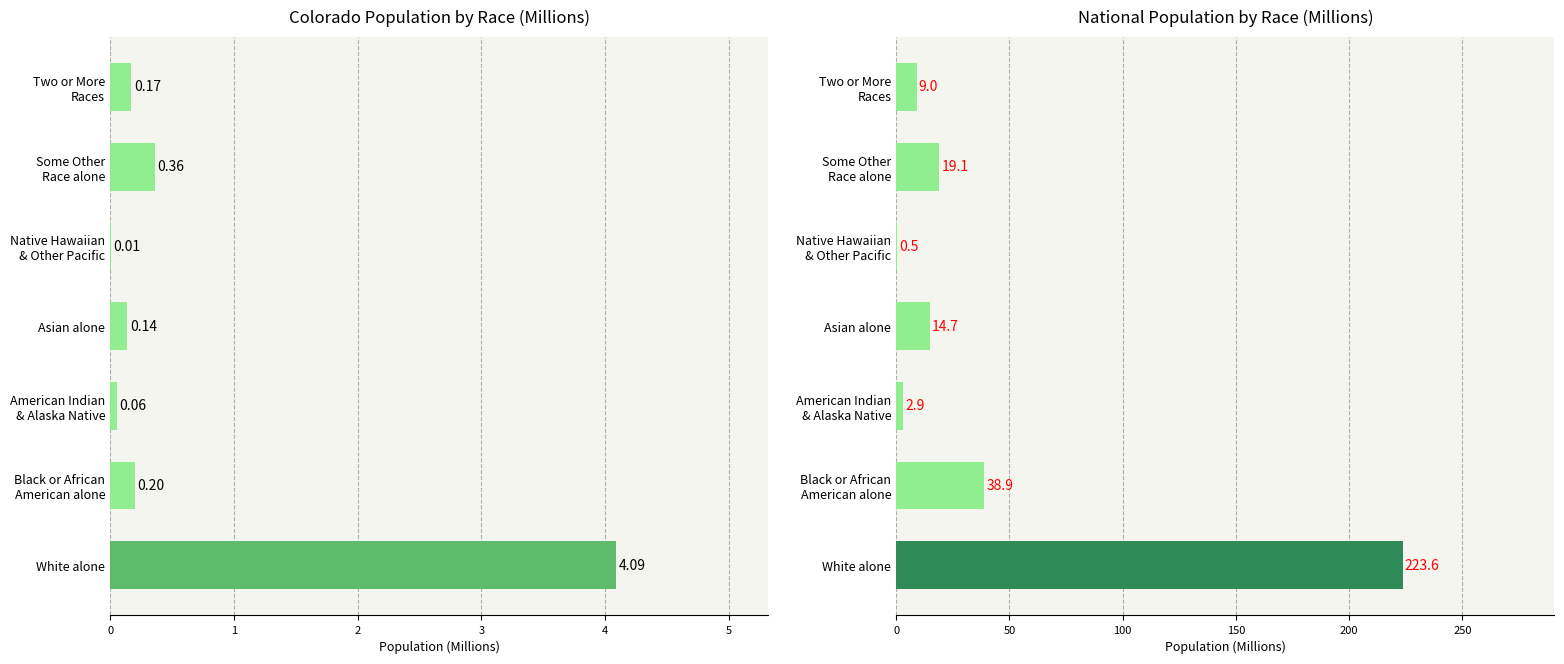

True or false: National has a value of 65.0 at Black or African American alone.

False